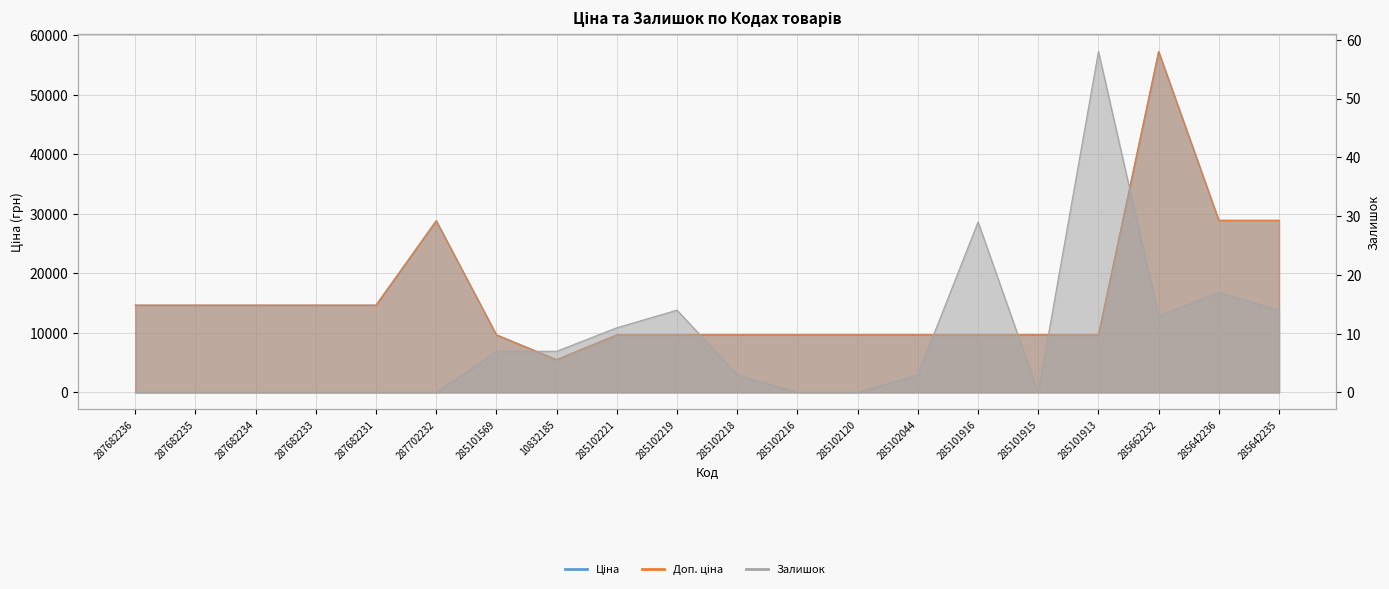

Where does the Доп. ціна series first go above 9664?

287682236